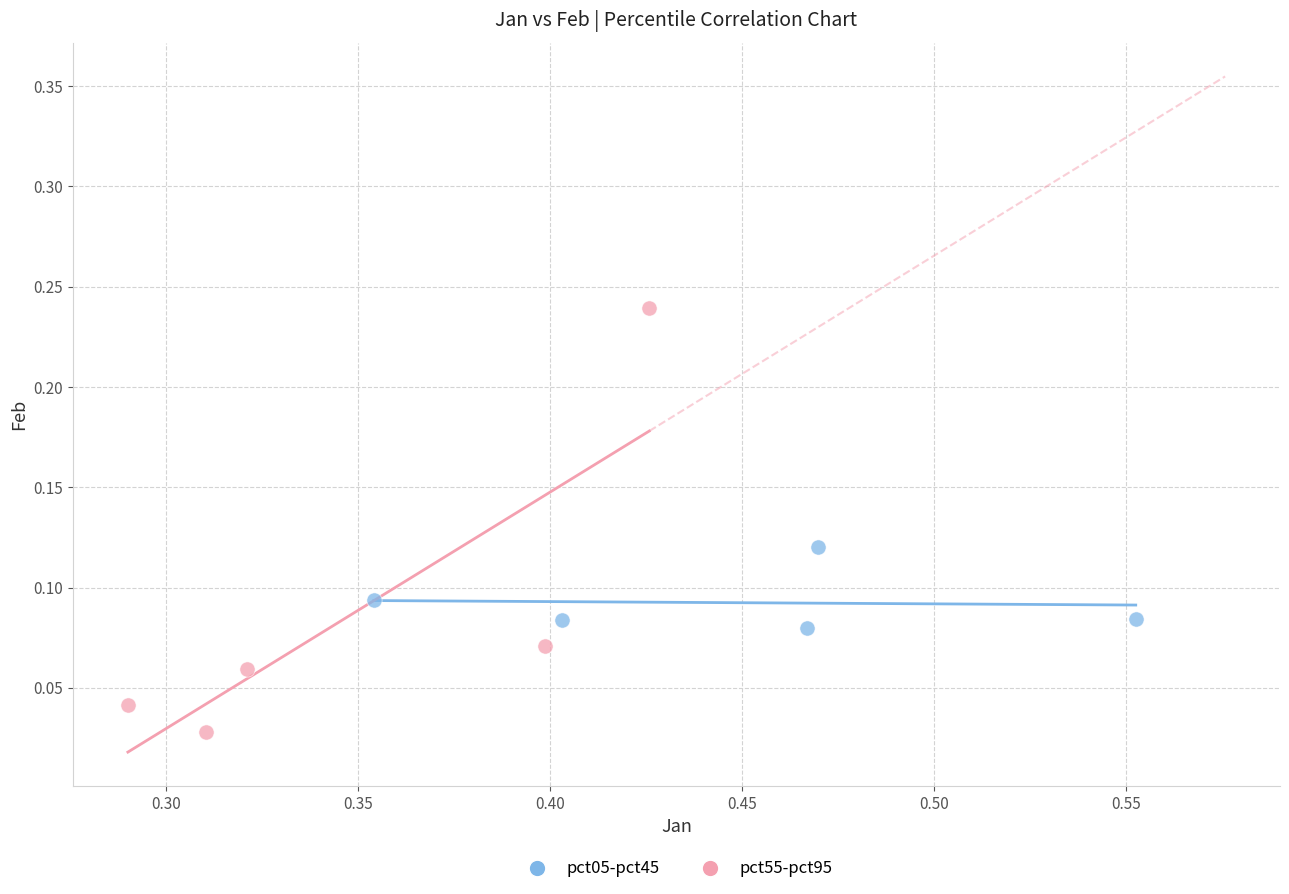

What are all the series names shown in the legend?

pct05-pct45, pct55-pct95